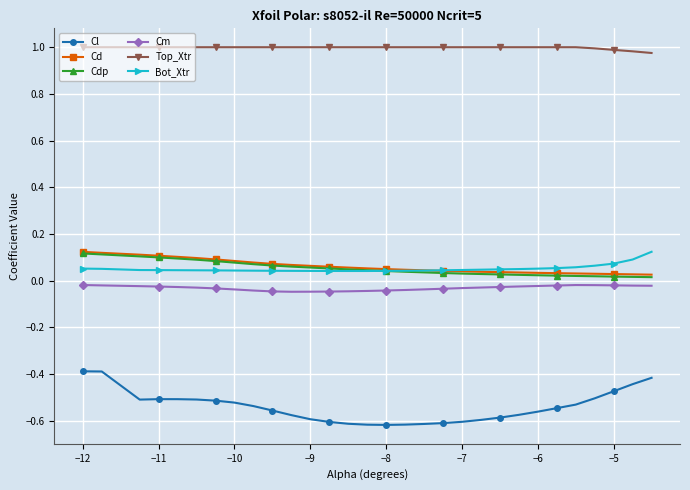

How many series are shown in this chart?

6